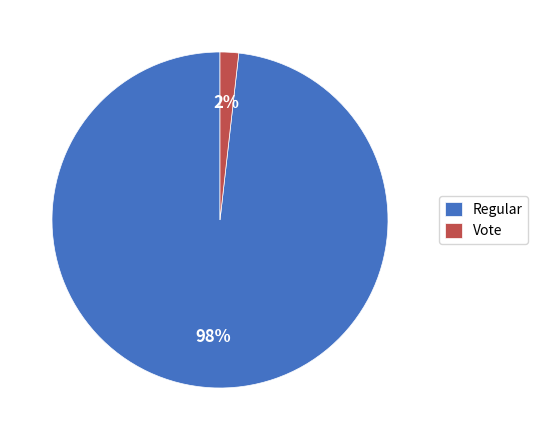

Is the sum of Vote and Regular greater than half?

Yes